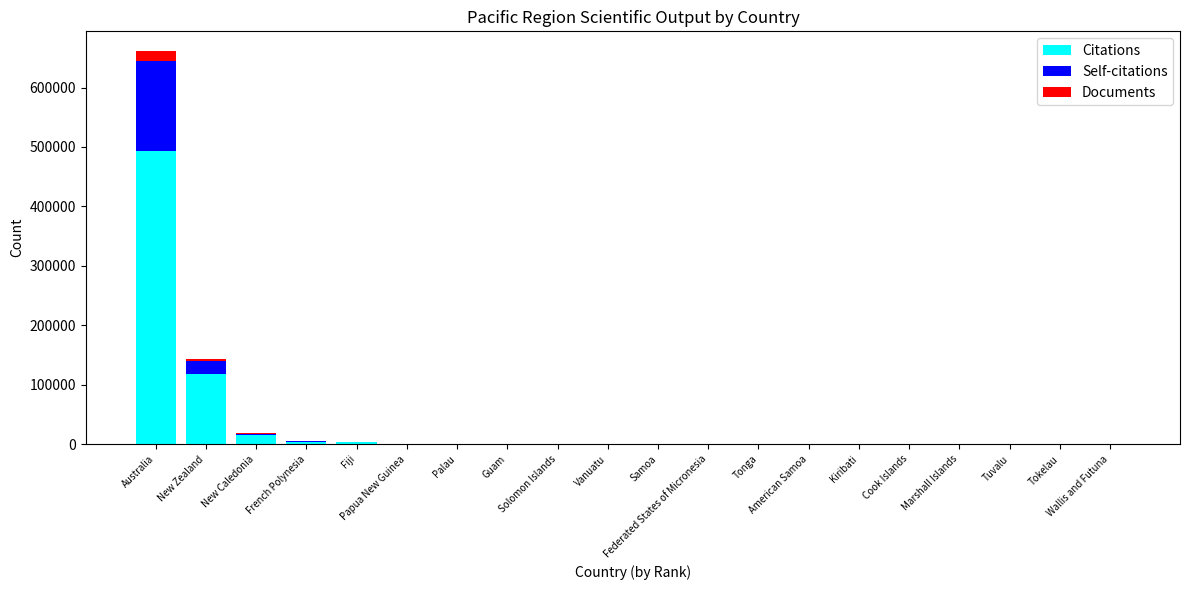

Are the bars horizontal?

No